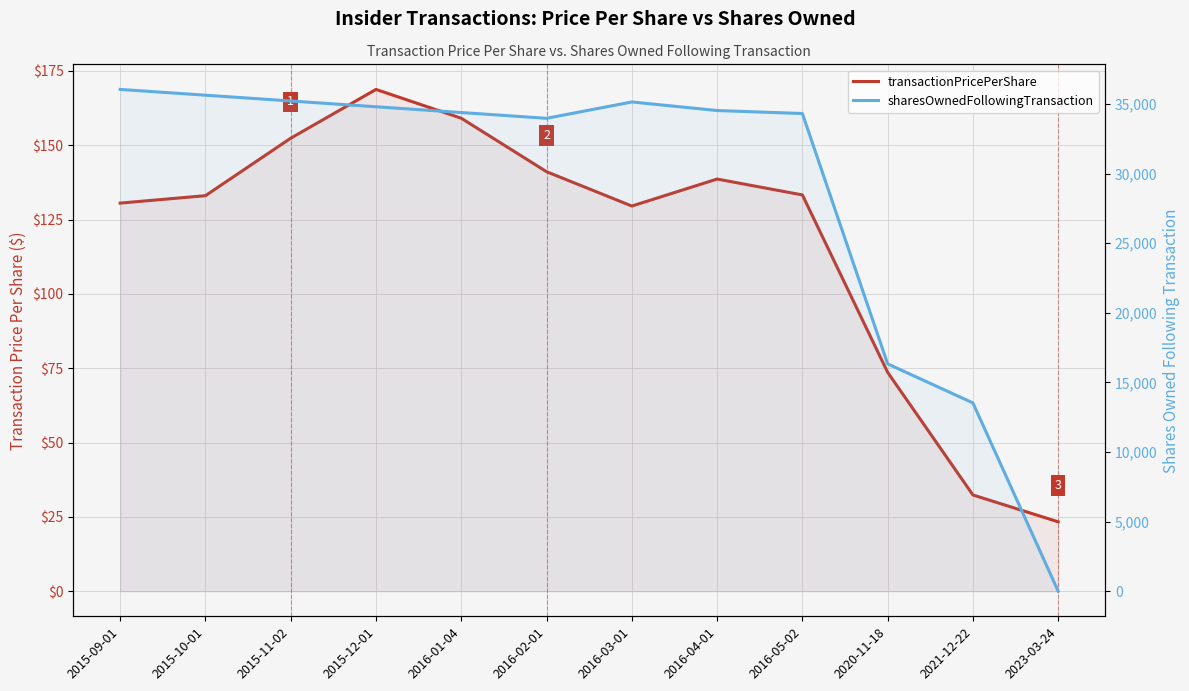

What is the total value across all series at 2015-11-02?

35369.3